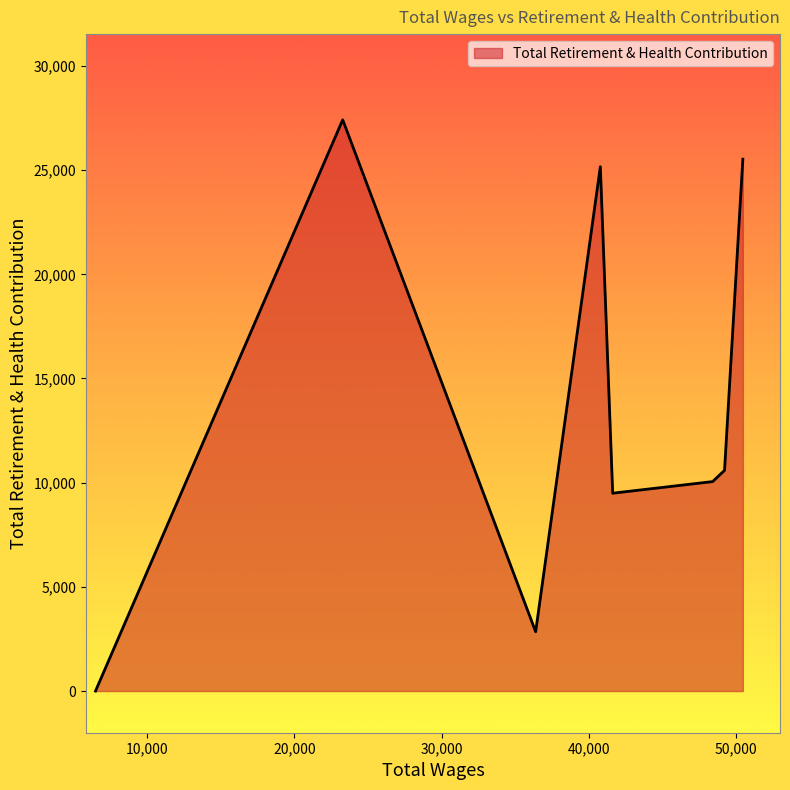

What is the greatest value displayed?

27415